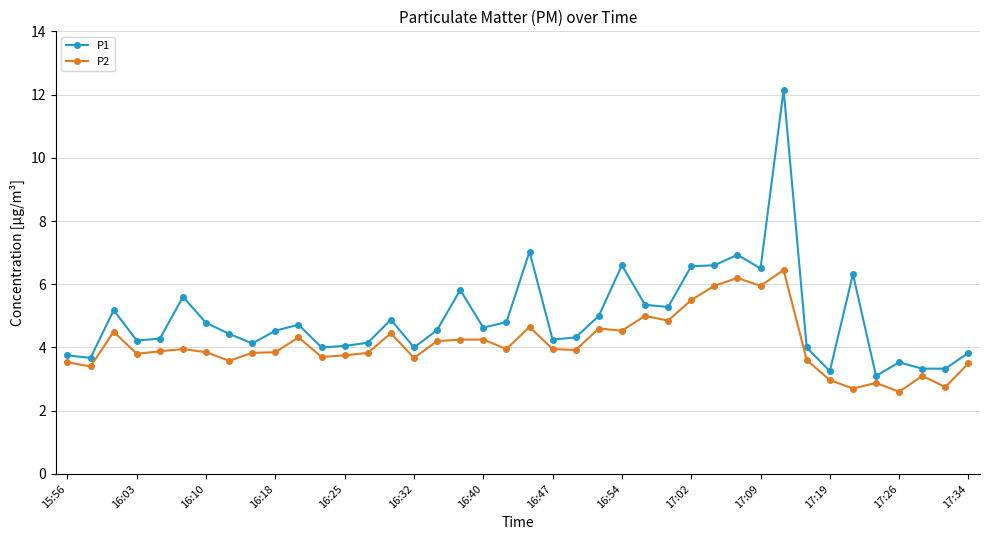

Which series has the widest spread of values?

P1